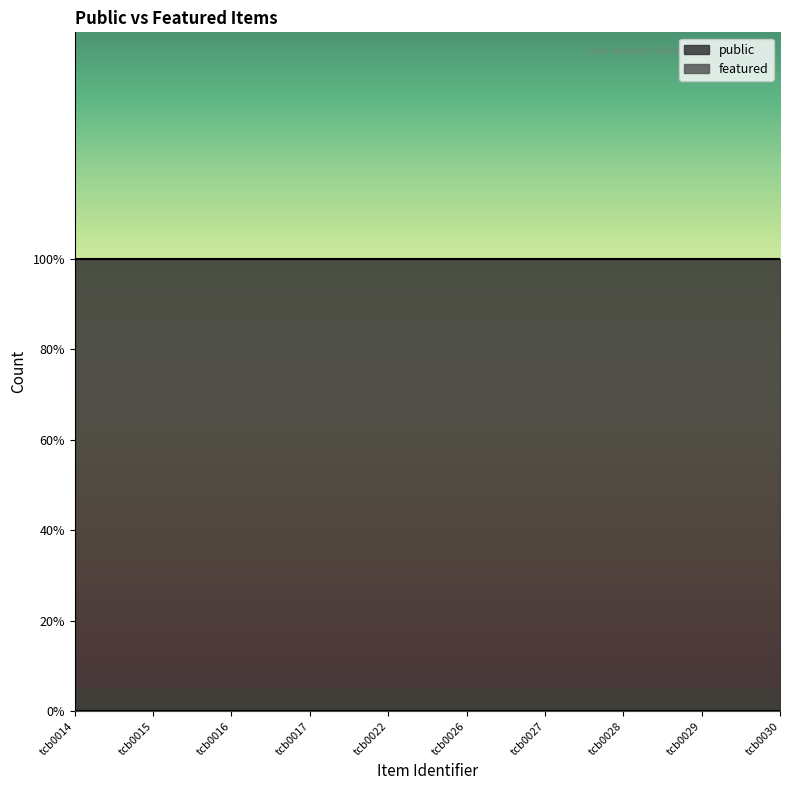

Reading left to right, list all the values displayed in this chart.

public: 1	1	1	1	1	1	1	1	1	1
featured: 0	0	0	0	0	0	0	0	0	0